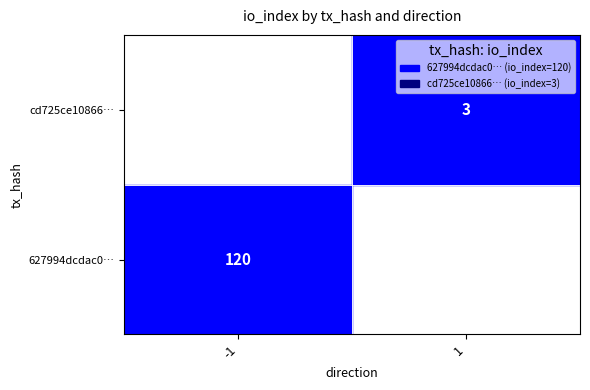

What is the total value across all series at io_index?

123